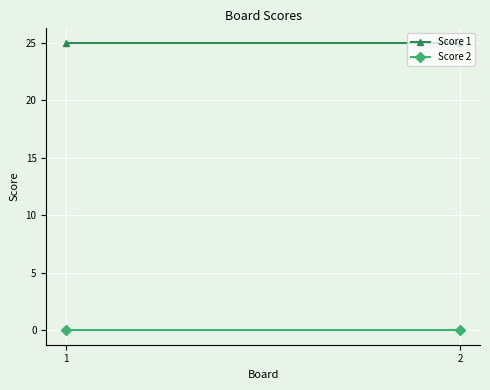

Which label corresponds to the smallest value in the chart?

1